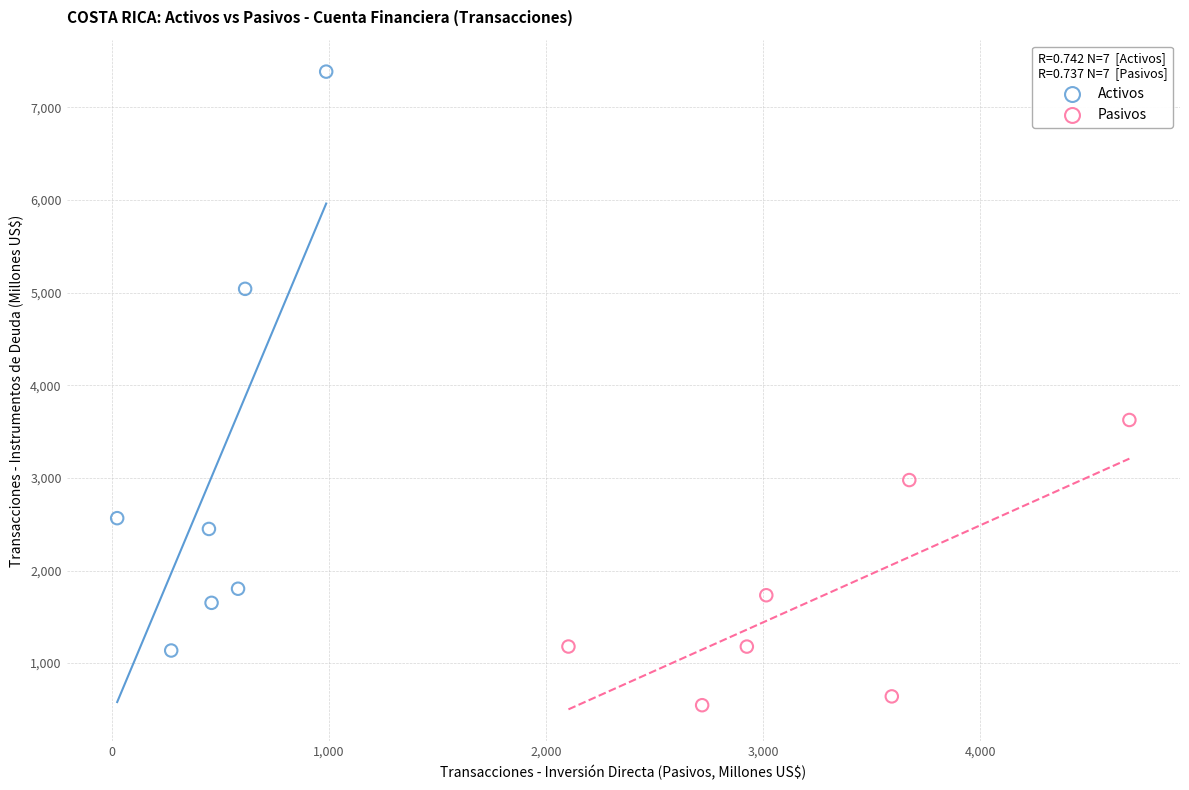

Which series has the widest spread of Y values?

Activos